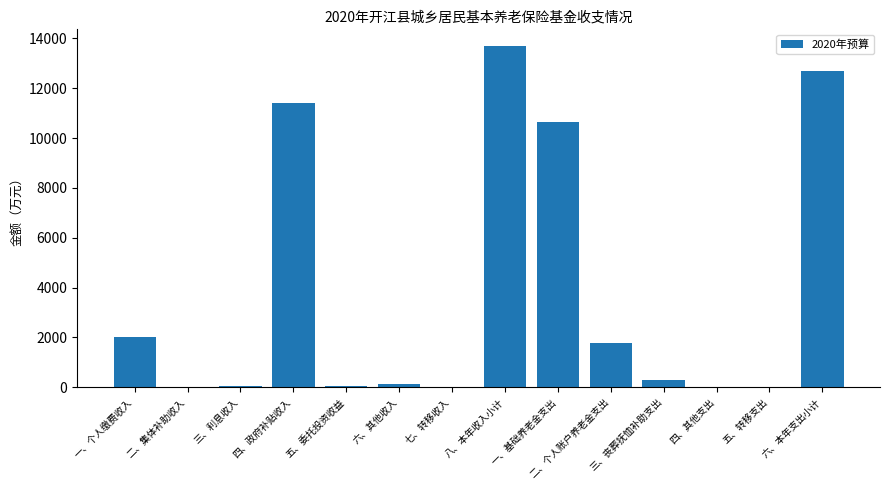

Count the number of categories in the chart.

14